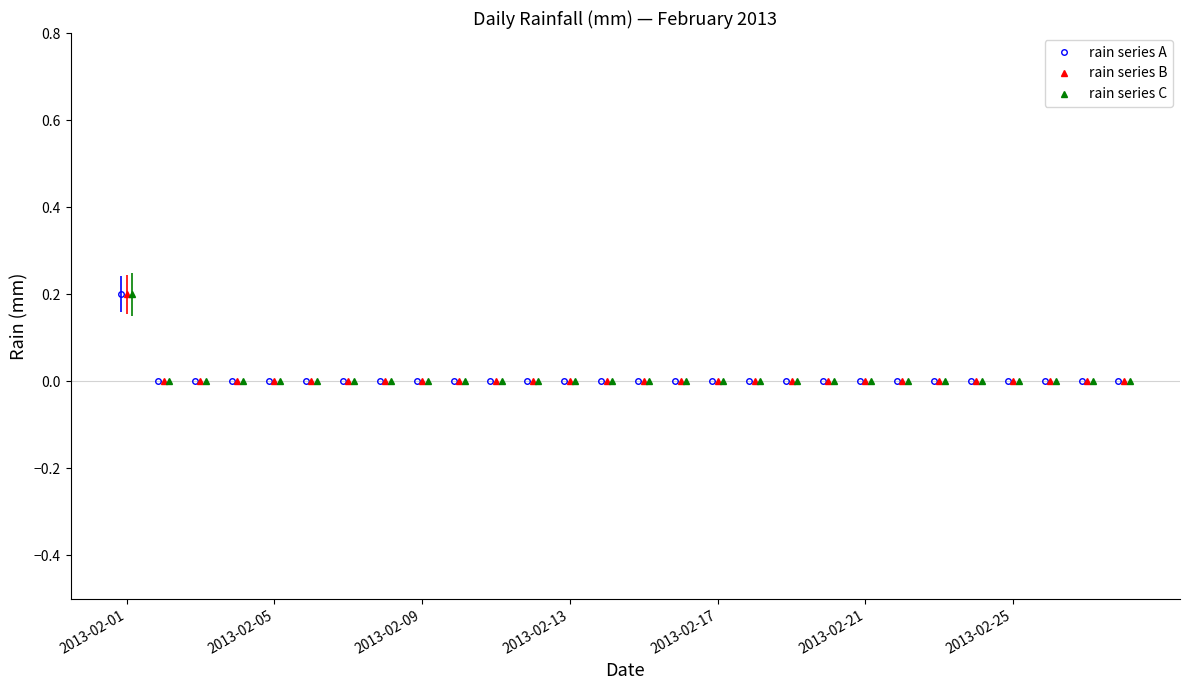

What is the sum of all rain series C values?

0.2